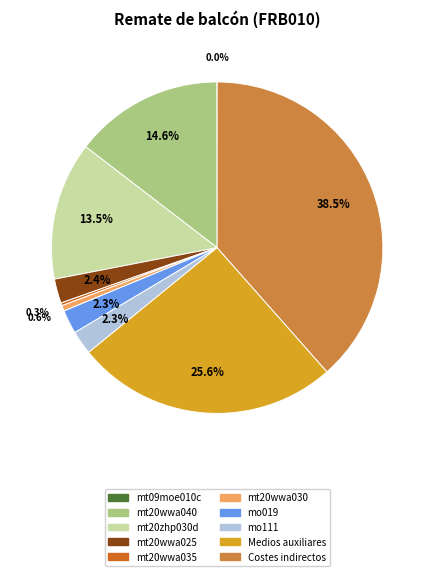

To the nearest percent, what is the difference between the mo111 and Costes indirectos slice percentages?

36%